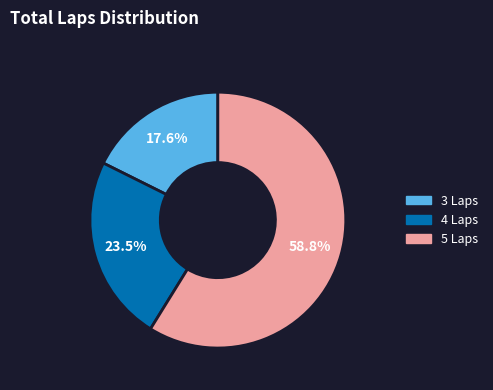

How many slices are in this pie chart?

3